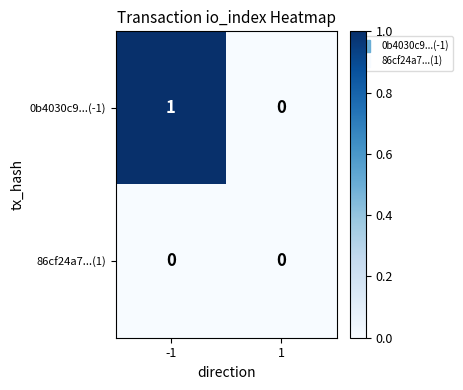

Which series has the largest range (max minus min)?

0b4030c9...(-1)